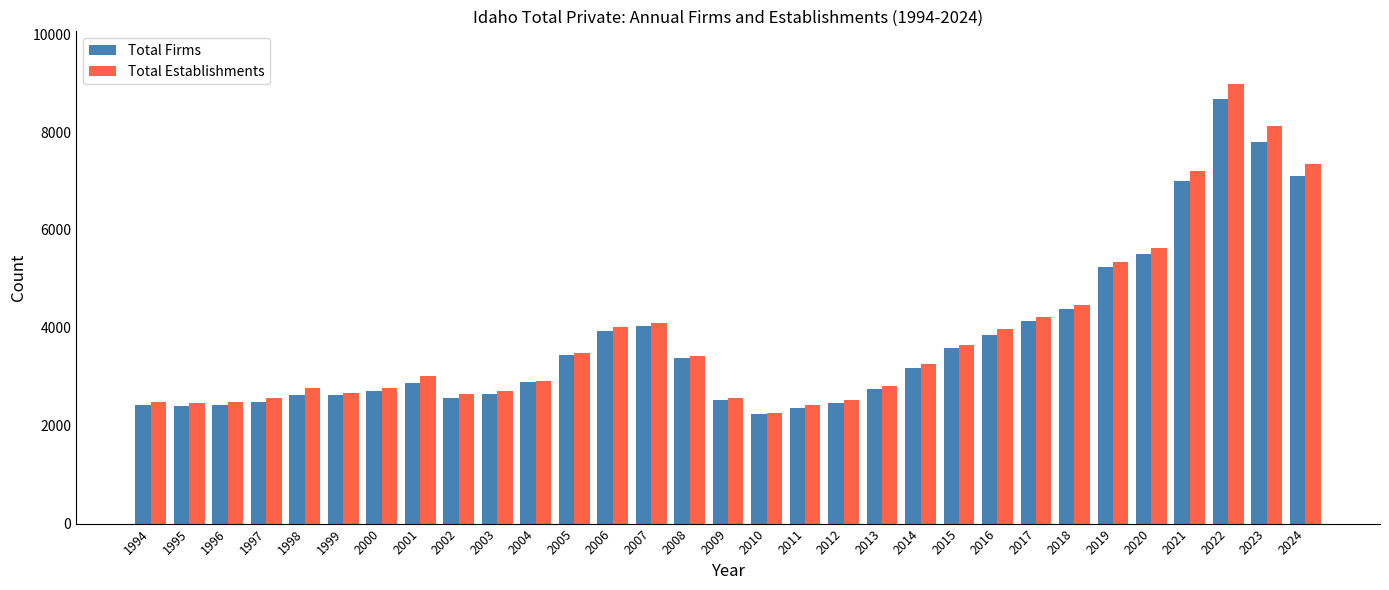

Is it true that Total Establishments equals 1202 at 2002?

False